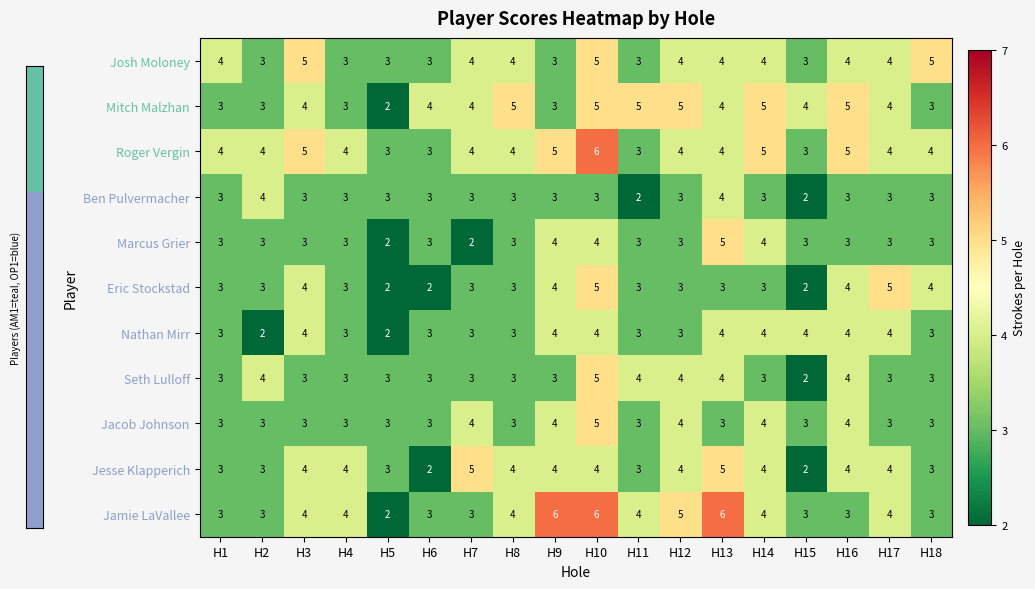

What is the difference between the highest and lowest values at H9?

3